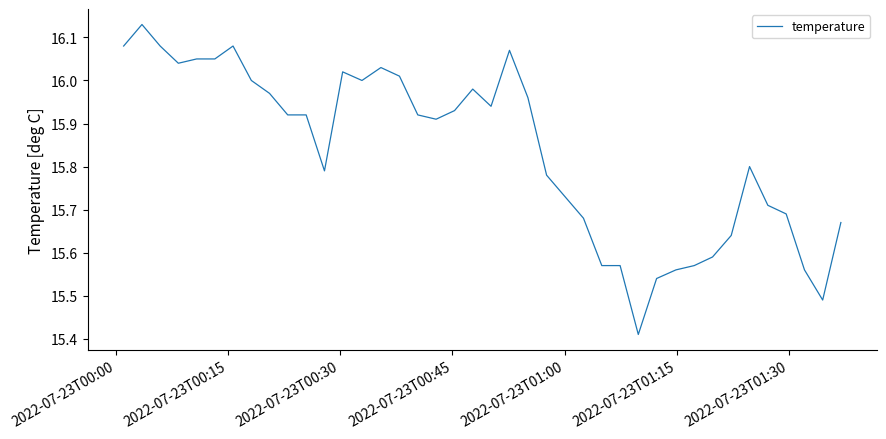

Is this an area chart (filled region under the line)?

No